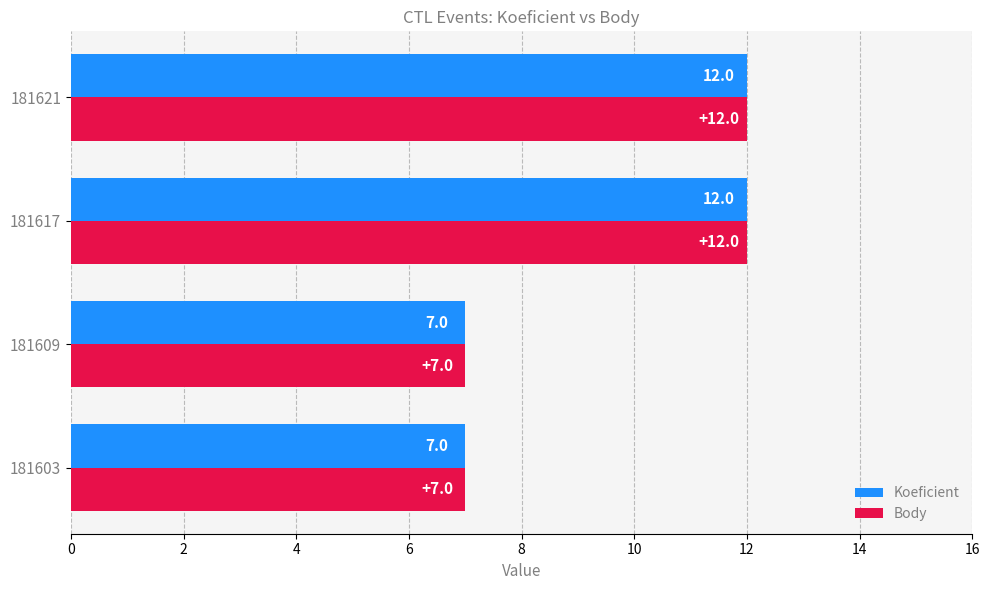

What is the difference between the maximum and minimum values in the Koeficient series?

5